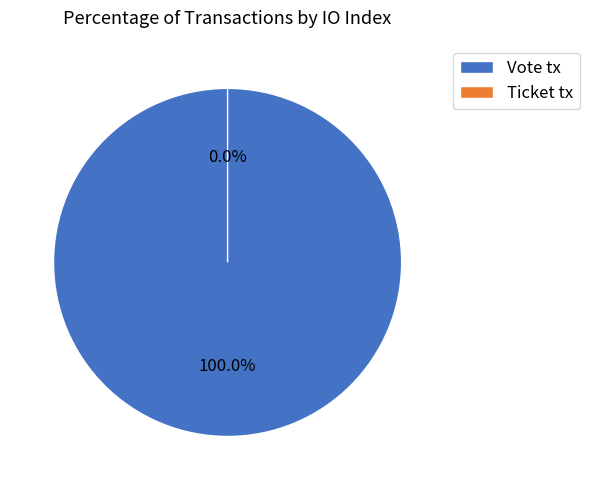

Does Vote tx account for over 50% of the chart?

Yes